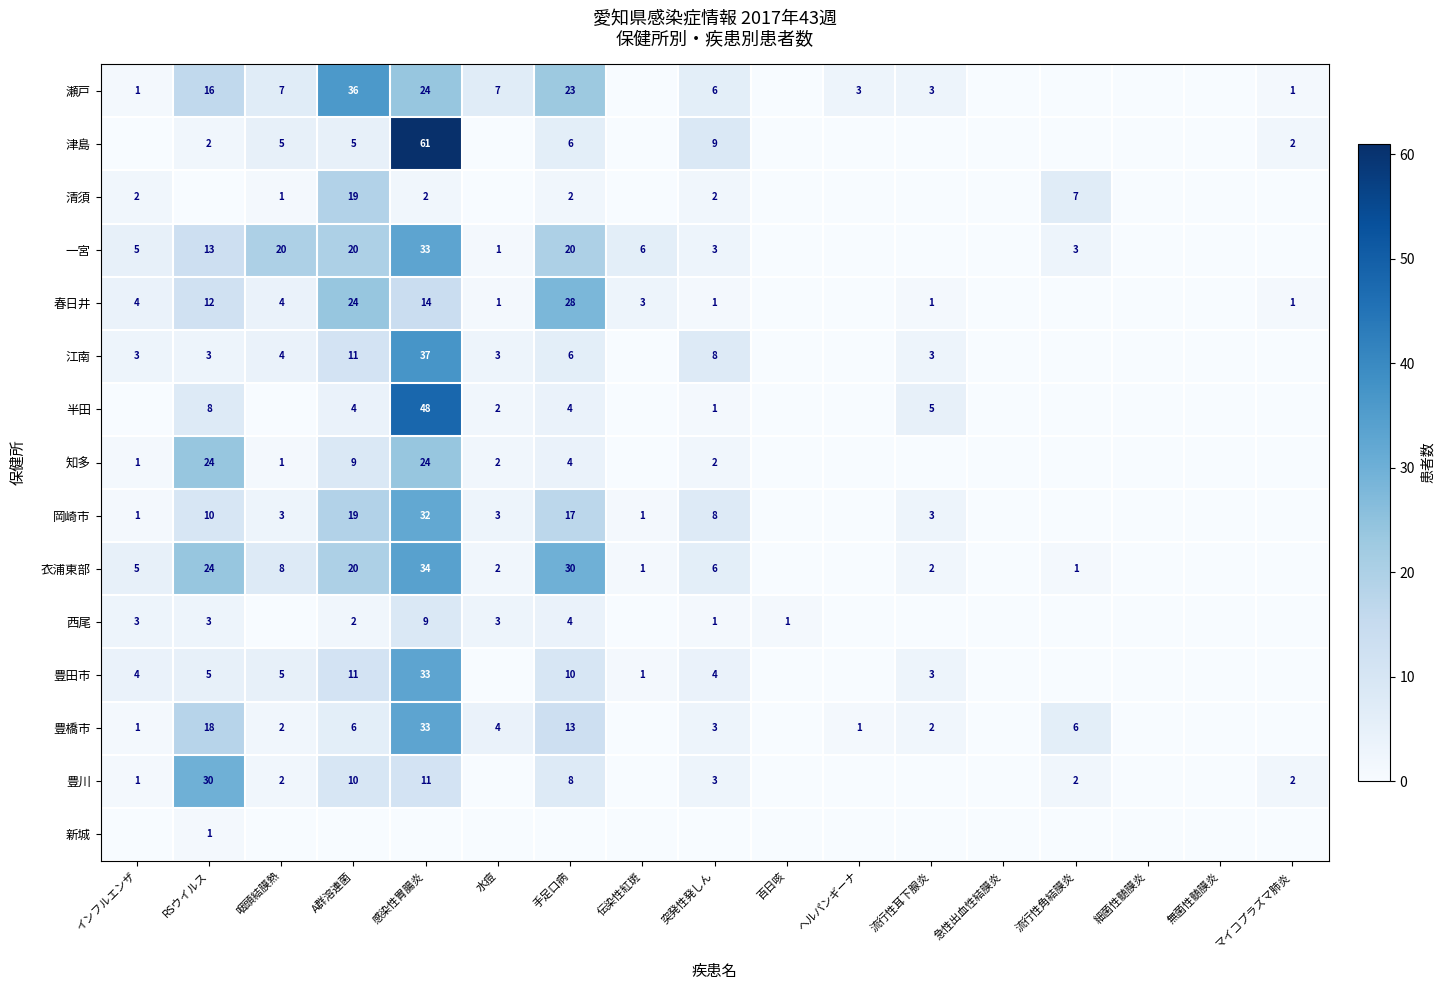

The 豊田市 series shows 2 at インフルエンザ. True or false?

False